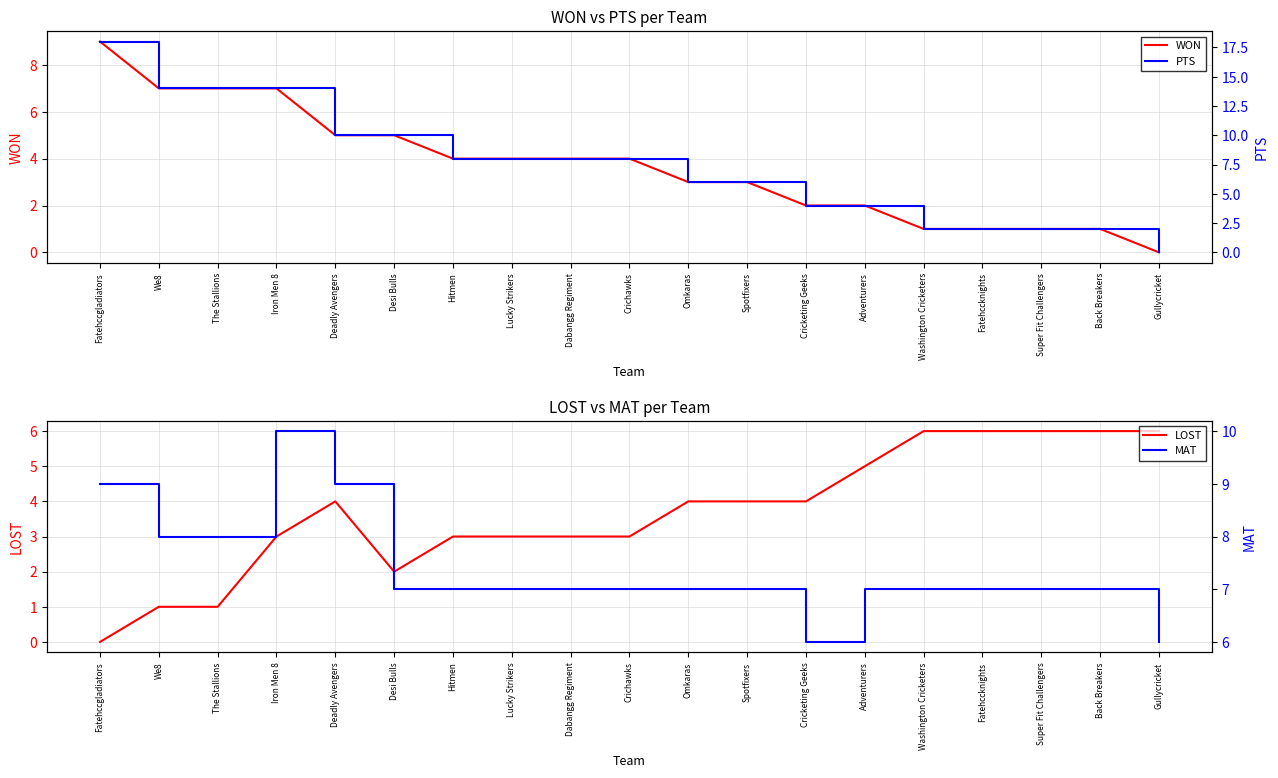

How many lines are shown in the chart?

4